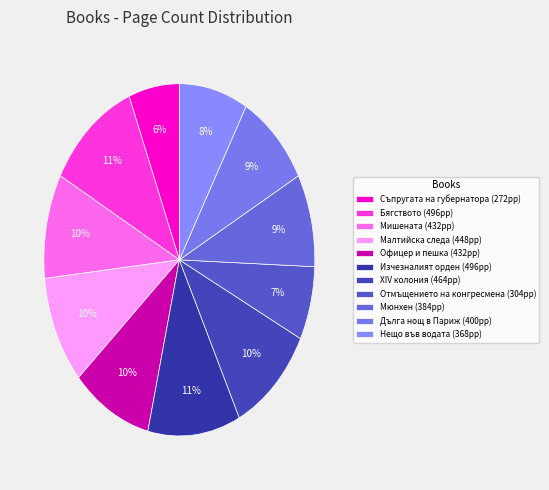

Count the number of slices in the pie.

11